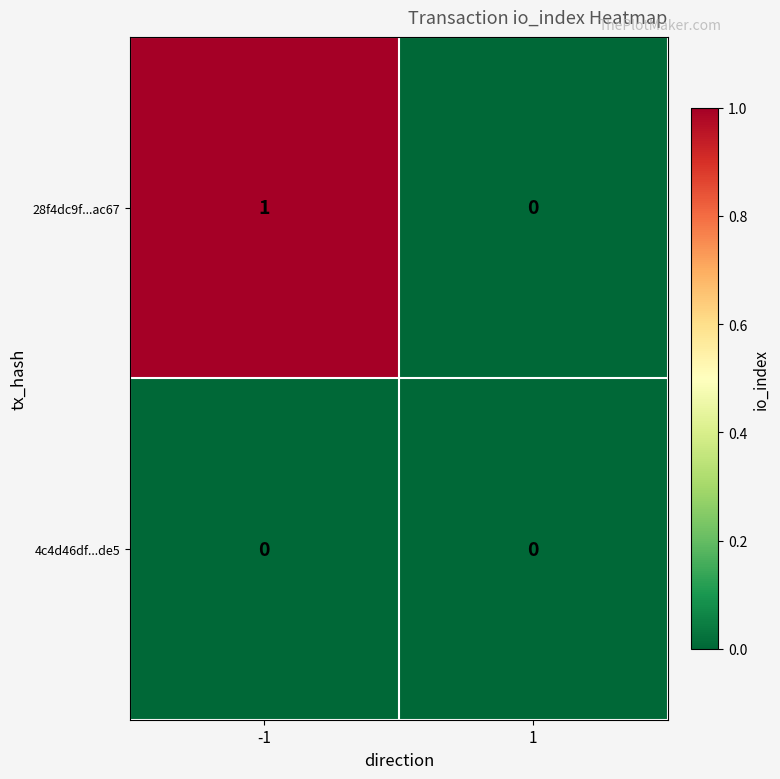

True or false: 28f4dc9f...ac67 has a value of 1 at -1.

True